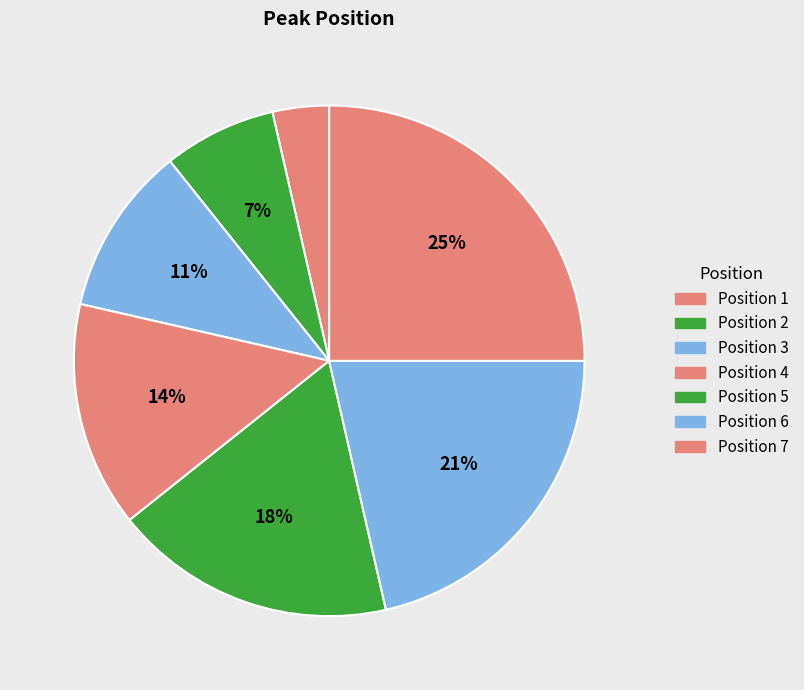

How many slices are in this pie chart?

7